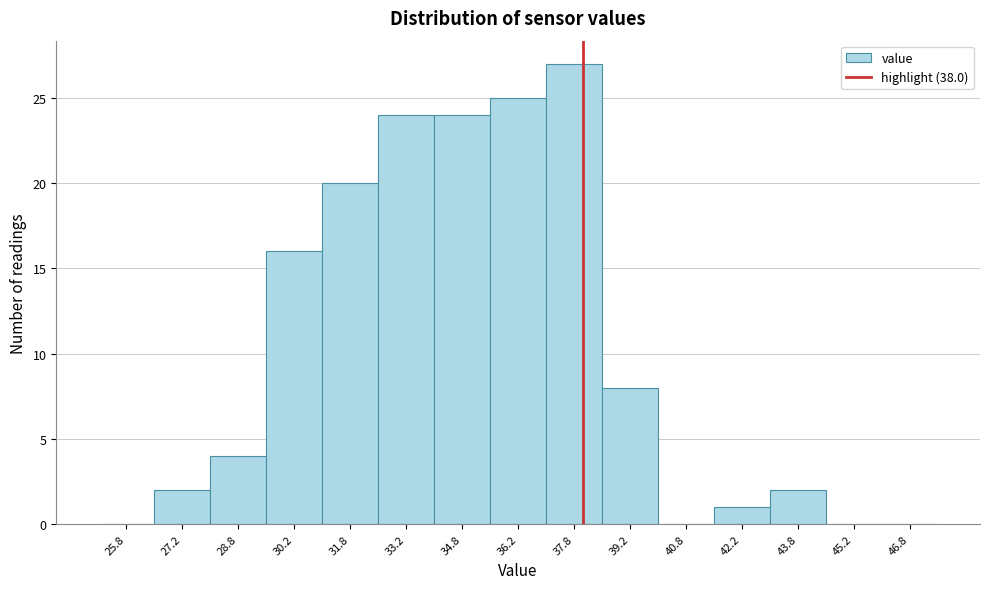

Reading left to right, transcribe this chart: for each bar, give the range it covers on the x-axis and its height. Neither the bar edges nor the heights are printed on the chart, so give them approximately, as read against the axes.

25.0 to 26.5: 0
26.5 to 28.0: 2
28.0 to 29.5: 4
29.5 to 31.0: 16
31.0 to 32.5: 20
32.5 to 34.0: 24
34.0 to 35.5: 24
35.5 to 37.0: 25
37.0 to 38.5: 27
38.5 to 40.0: 8
40.0 to 41.5: 0
41.5 to 43.0: 1
43.0 to 44.5: 2
44.5 to 46.0: 0
46.0 to 47.5: 0